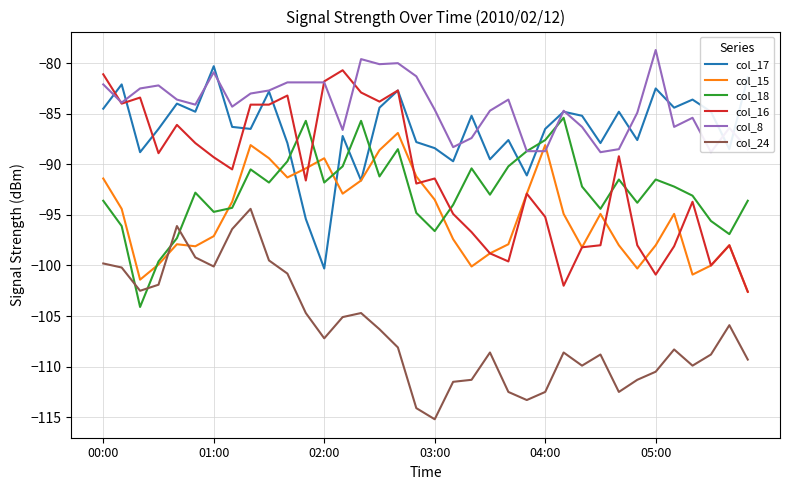

What position from the left is 9?

10